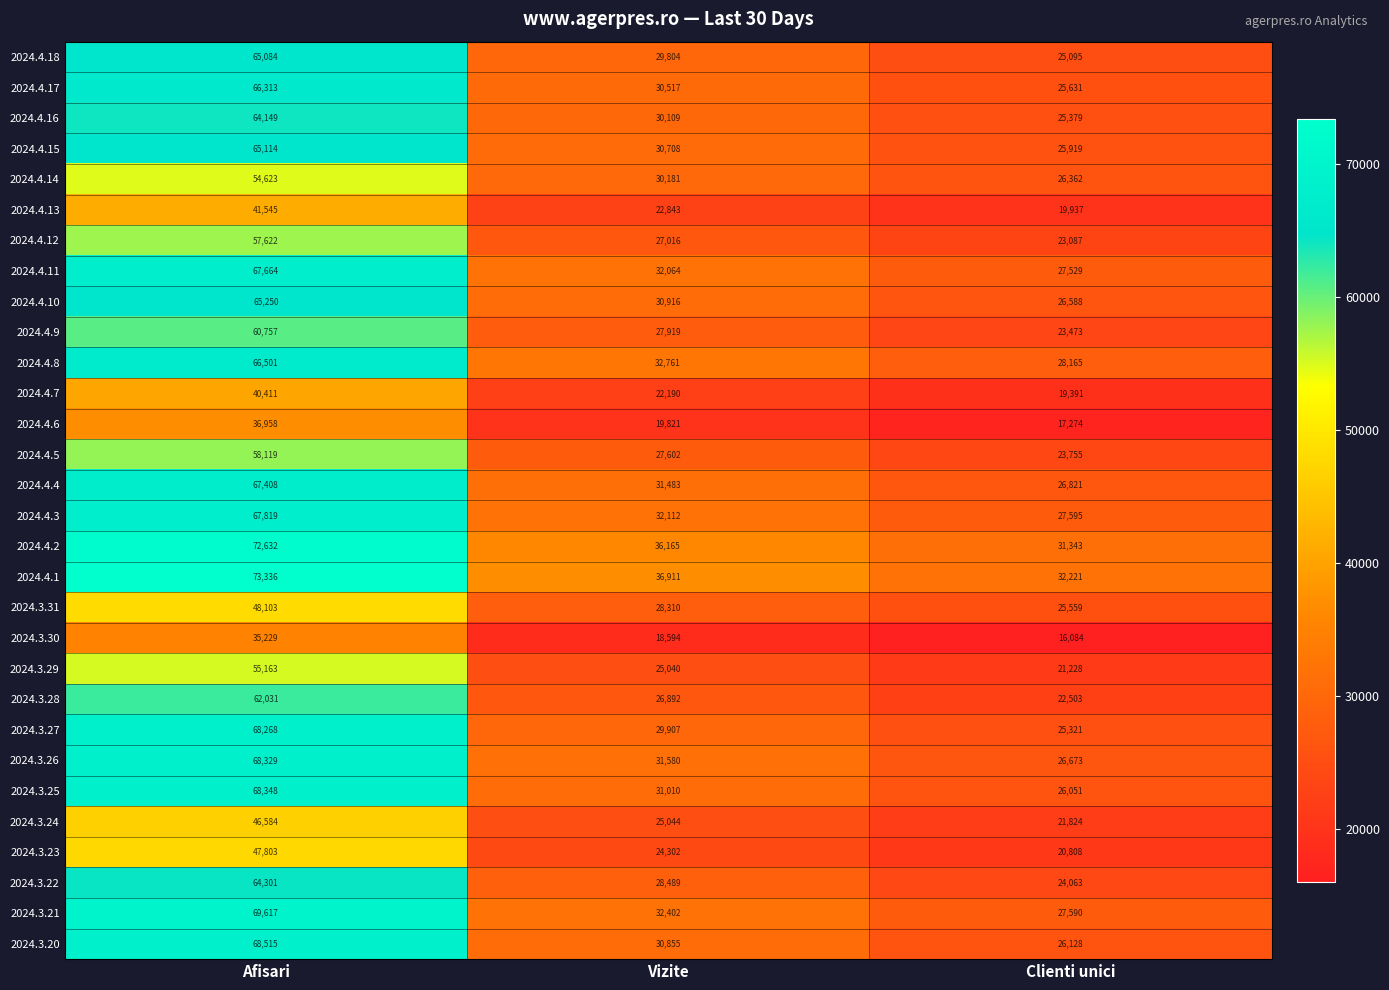

How many data points does each series have?

3